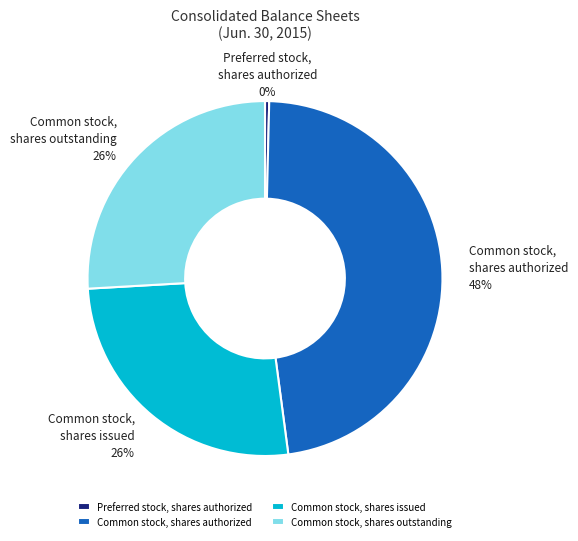

What is the largest slice in the pie chart?

Common stock, shares authorized